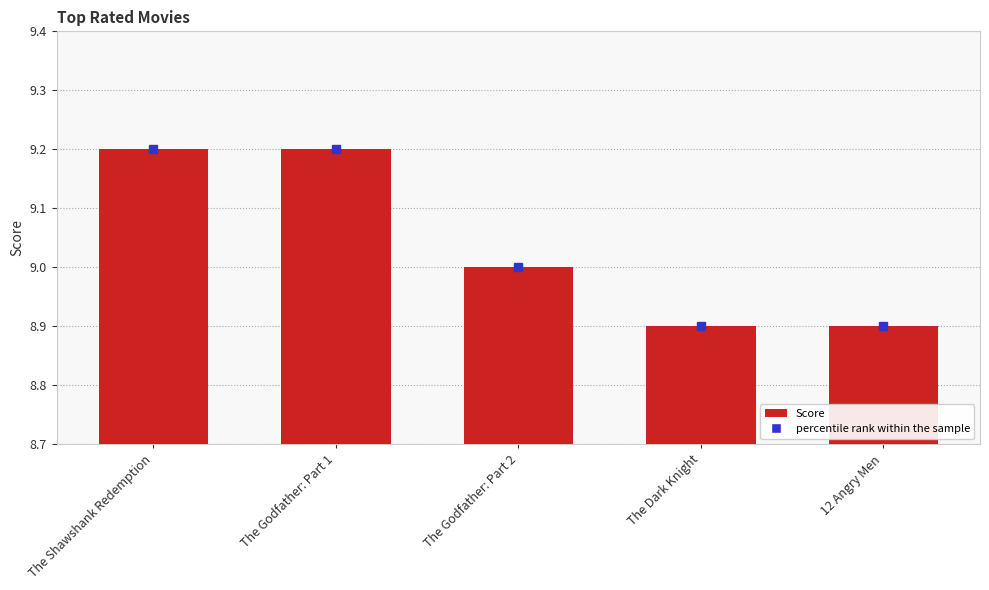

Are the bars horizontal?

No